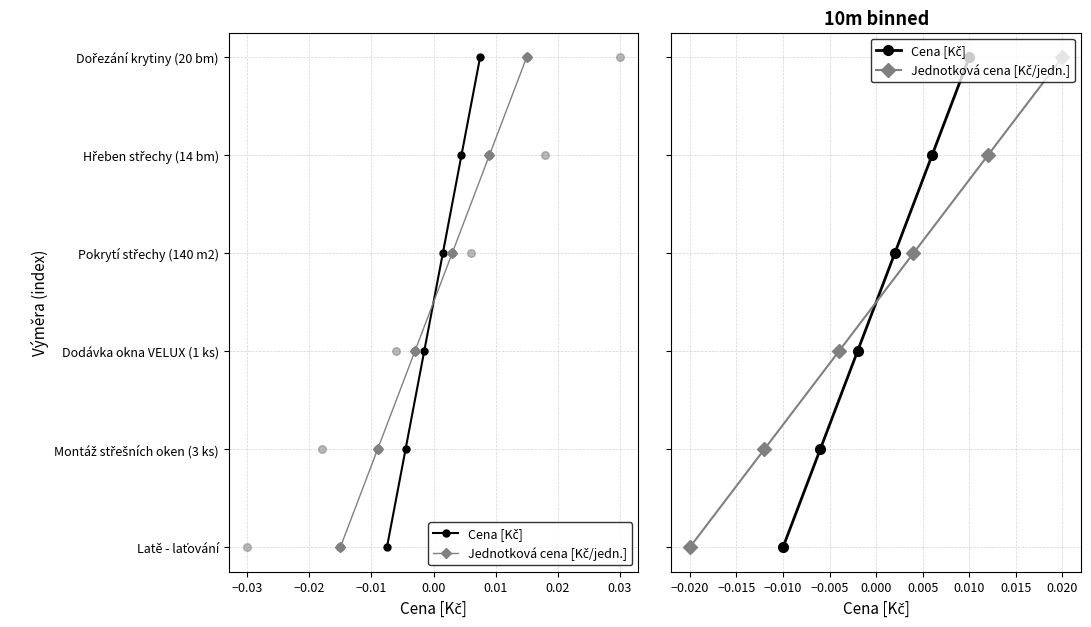

Which series reaches the minimum Y coordinate?

Cena [Kč]